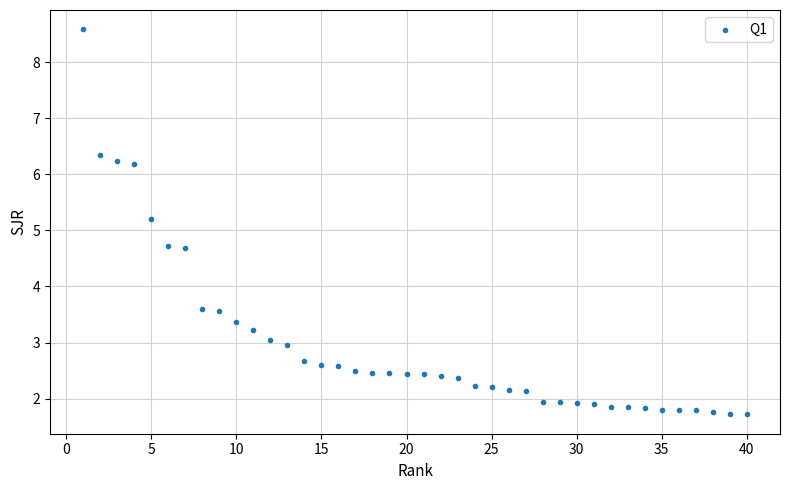

What is the range of Y values (max minus min)?

6.9